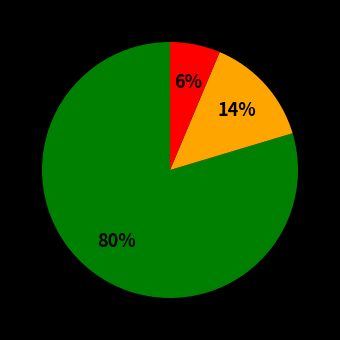

To the nearest percent, what is the average slice percentage?

33%